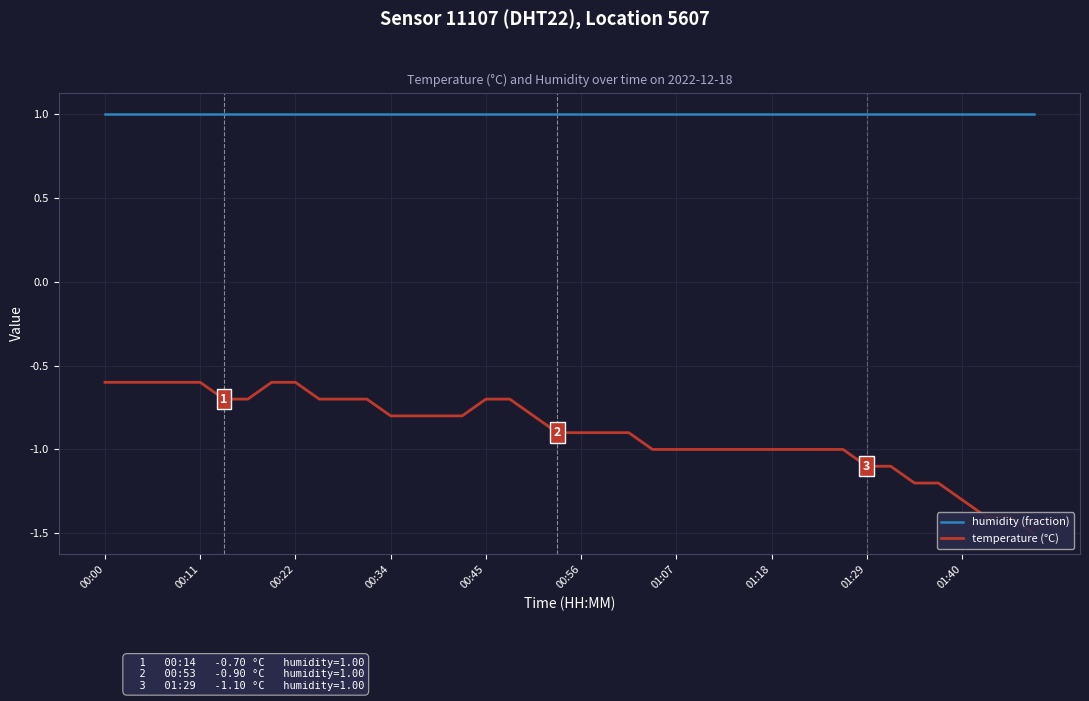

What is the highest value of the temperature (°C) series?

-0.6